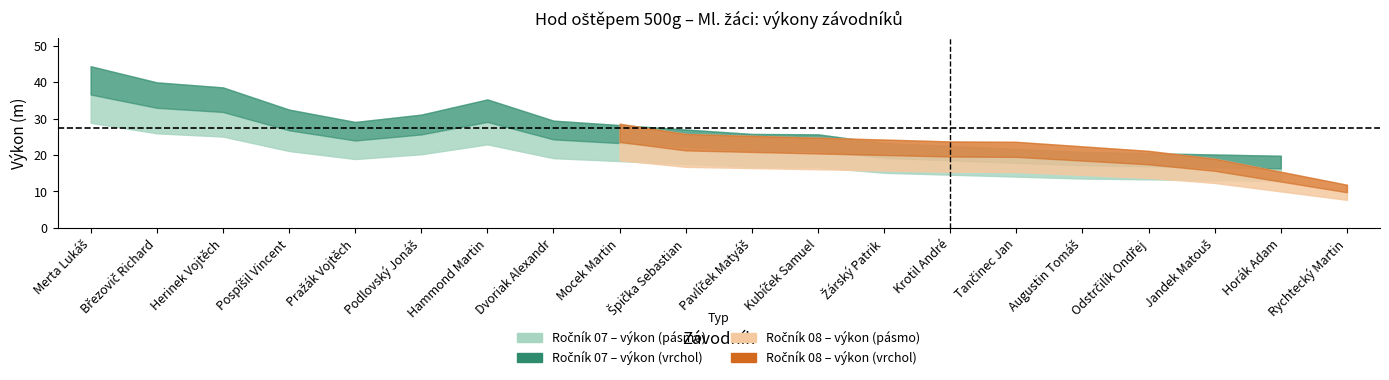

In Ročník_07, how many points are higher than both neighbors (excluding endpoints)?

2